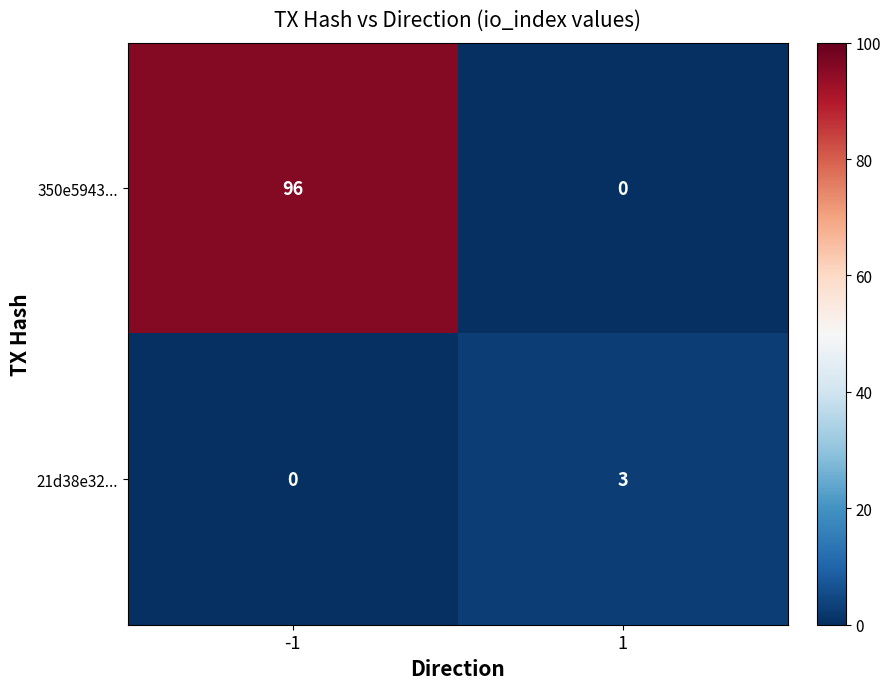

Which series has the widest spread of values?

350e5943...